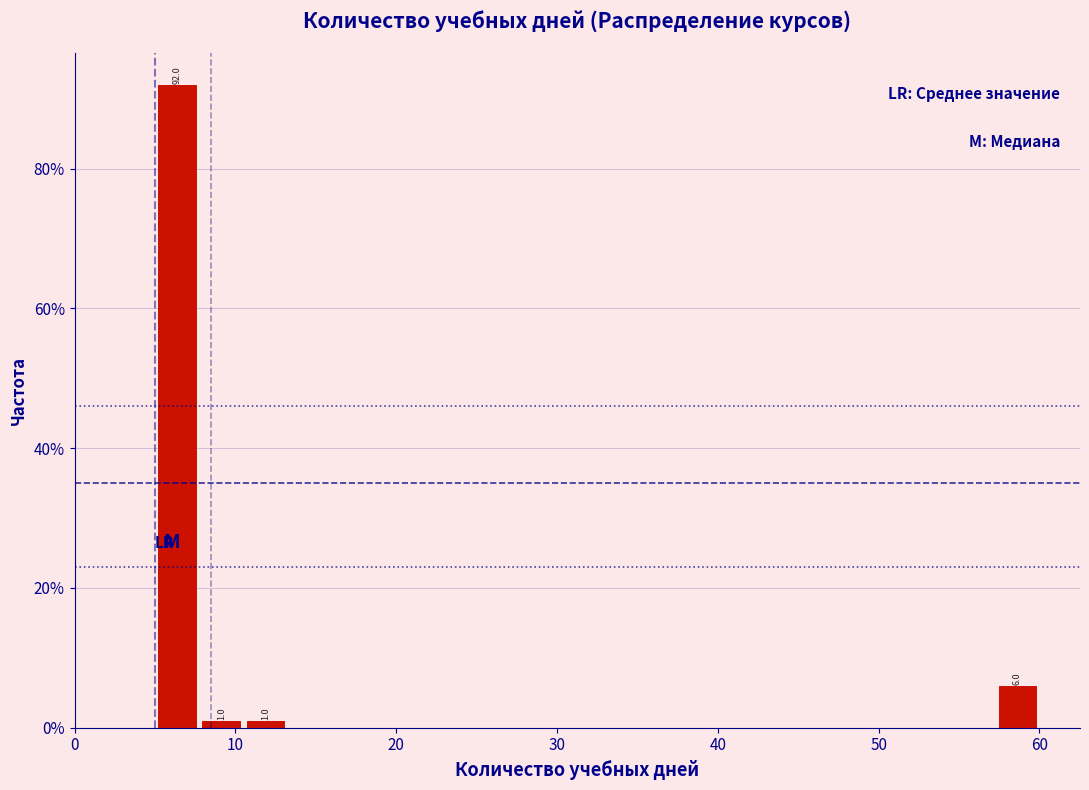

Read against the x-axis, roughly where is the centre of the tallest bar?

6